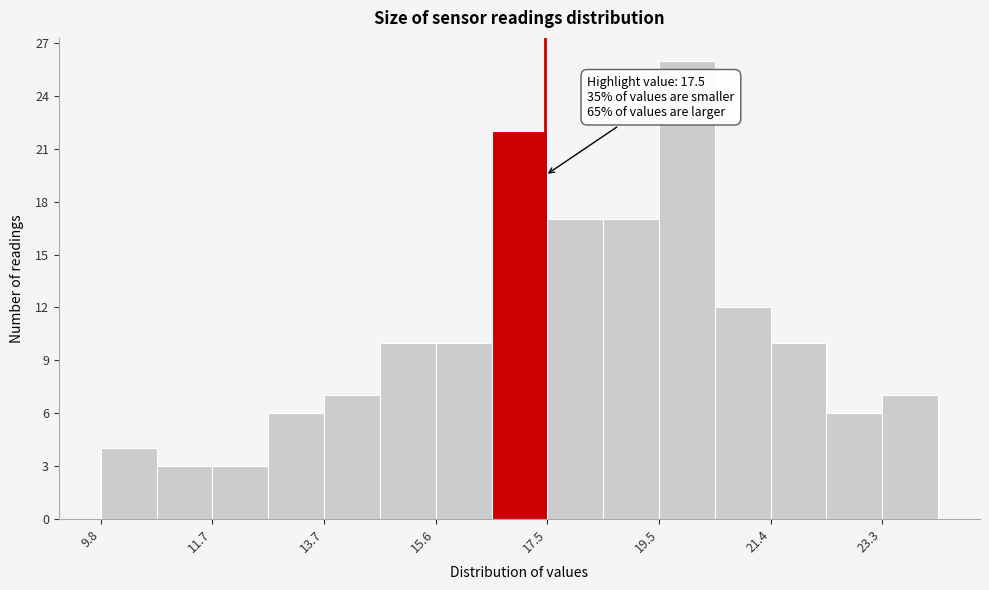

Over which range of the x-axis is the bar tallest?

19.4 to 20.4